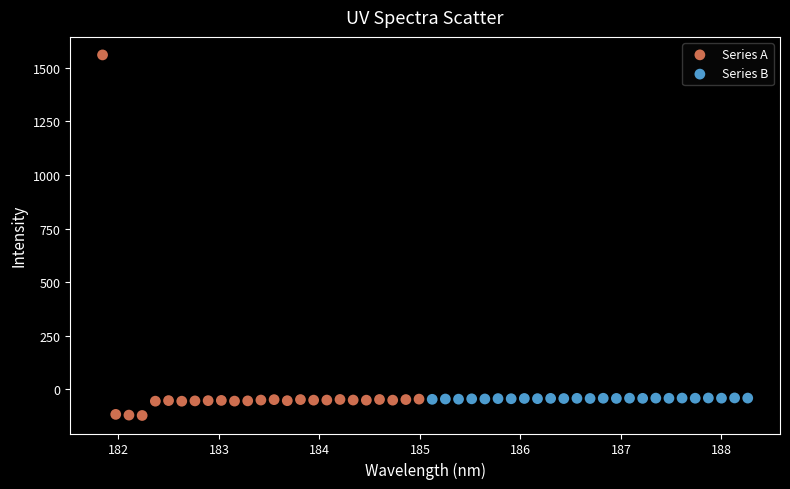

What are all the series names shown in the legend?

Series A, Series B